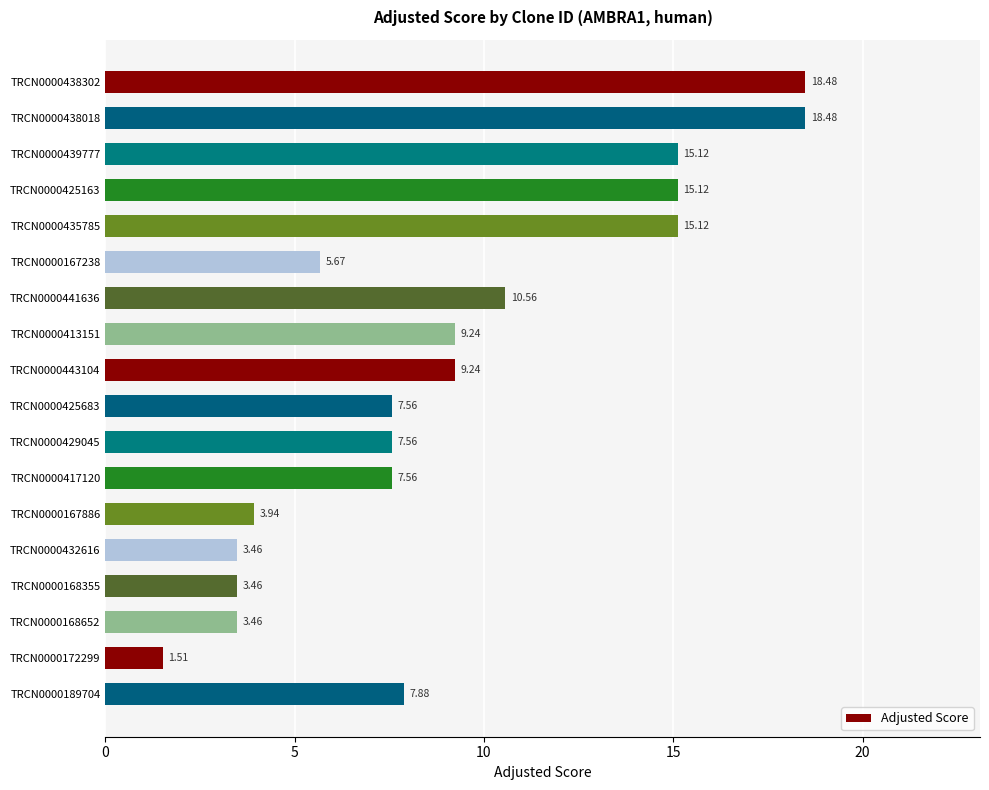

Which has a higher value, TRCN0000429045 or TRCN0000167238?

TRCN0000429045